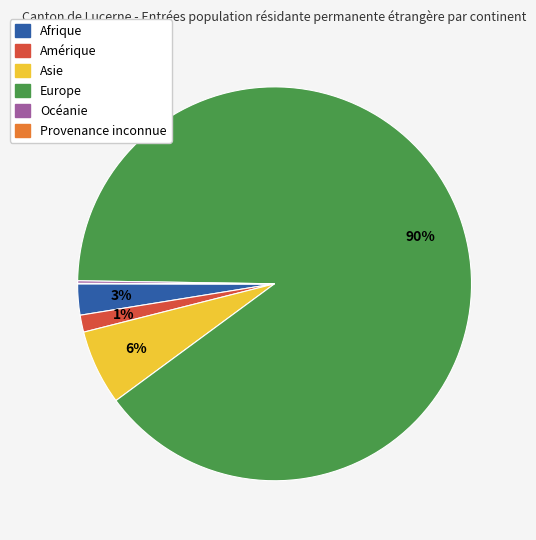

To the nearest percent, what is the average slice percentage?

17%